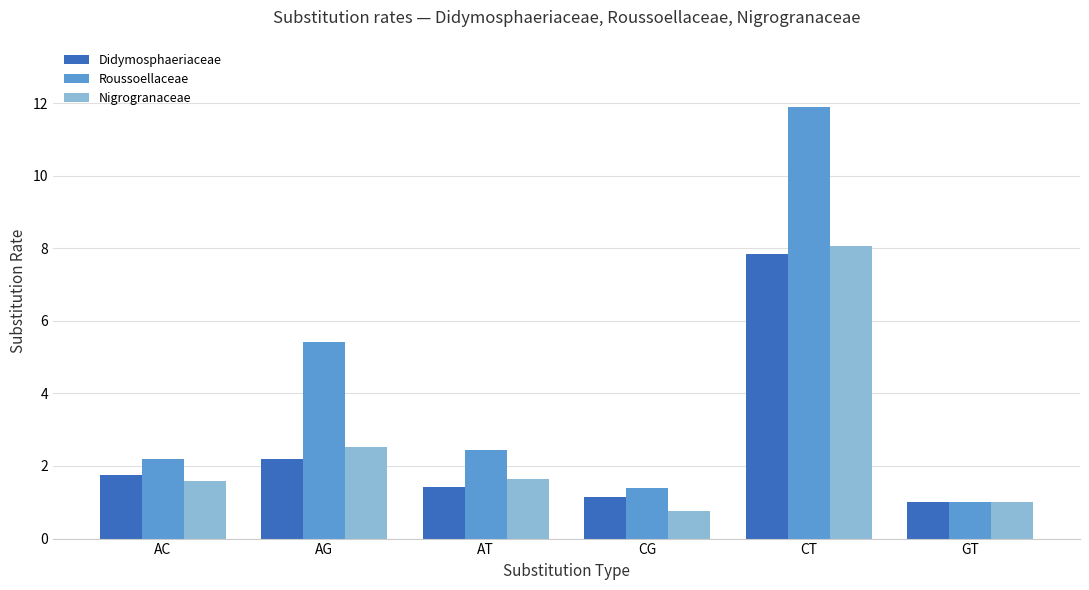

Reading right to left, transcribe all the data shown in this chart.

Didymosphaeriaceae: GT=1.0	CT=7.8	CG=1.1	AT=1.4	AG=2.2	AC=1.8
Roussoellaceae: GT=1.0	CT=11.9	CG=1.4	AT=2.4	AG=5.4	AC=2.2
Nigrogranaceae: GT=1.0	CT=8.1	CG=0.8	AT=1.6	AG=2.5	AC=1.6